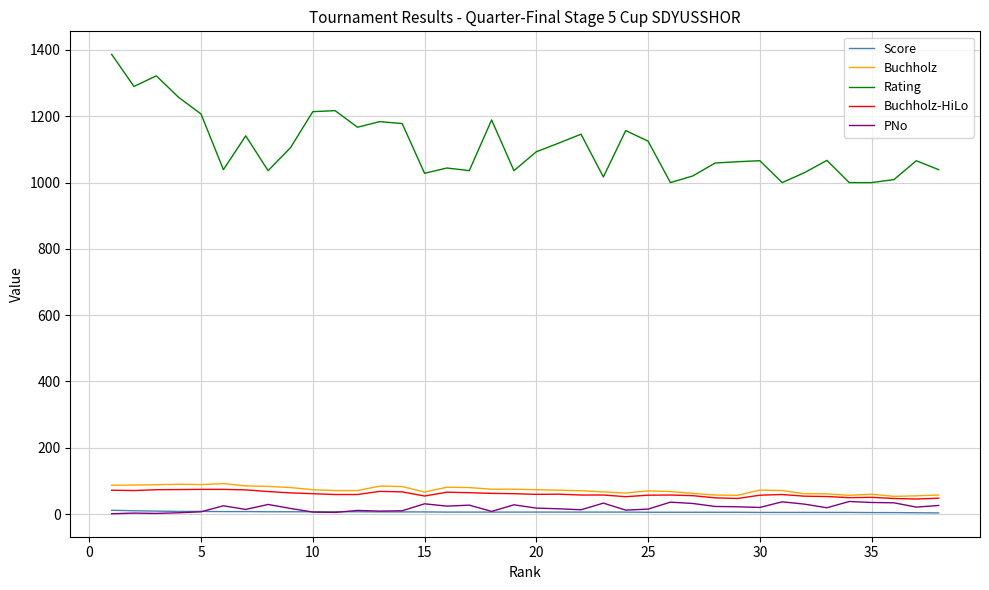

Which series has the largest range (max minus min)?

Rating